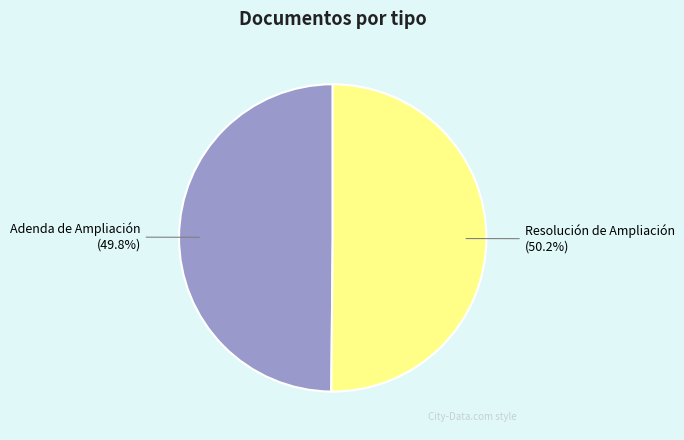

Approximately how many times larger is the value at Adenda de Ampliación compared to Resolución de Ampliación?

1.0